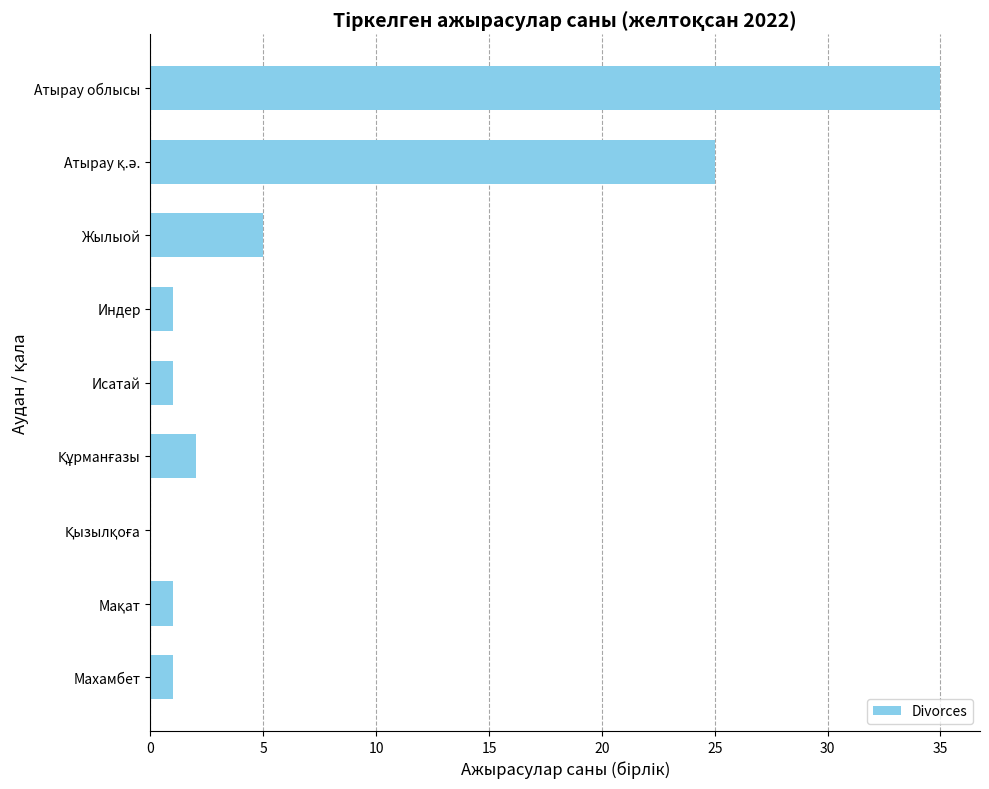

The chart shows a value of 1 at Махамбет. True or false?

True